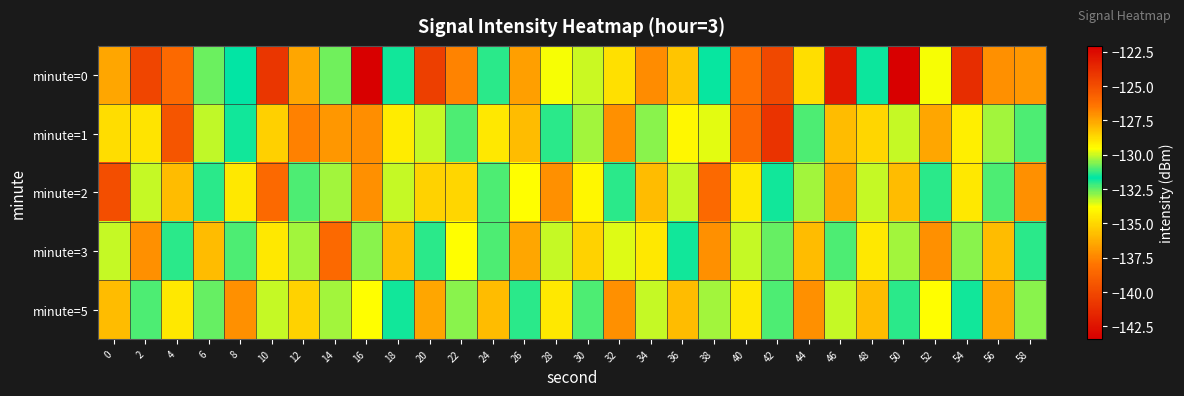

Rank the series at 18 from lowest to highest value.

minute=1, minute=0, minute=5, minute=2, minute=3